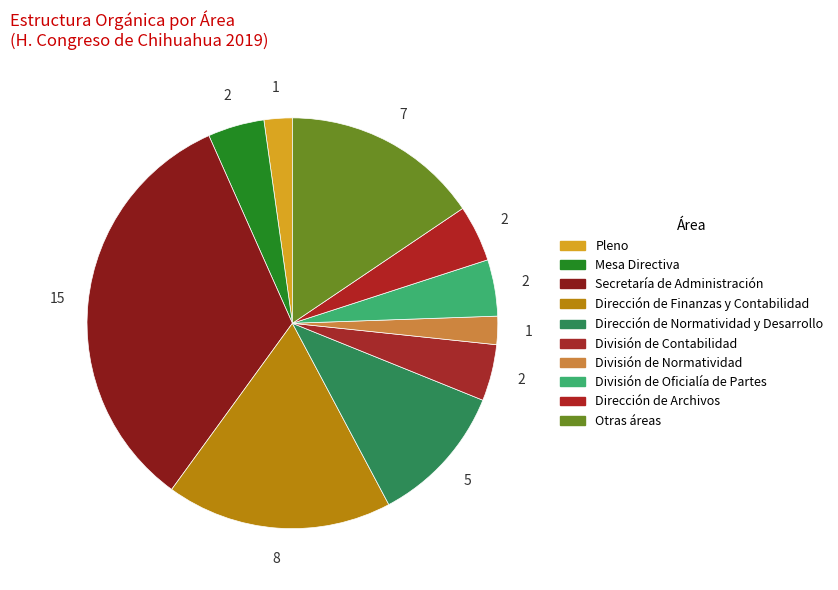

Is there a majority slice in this chart?

No